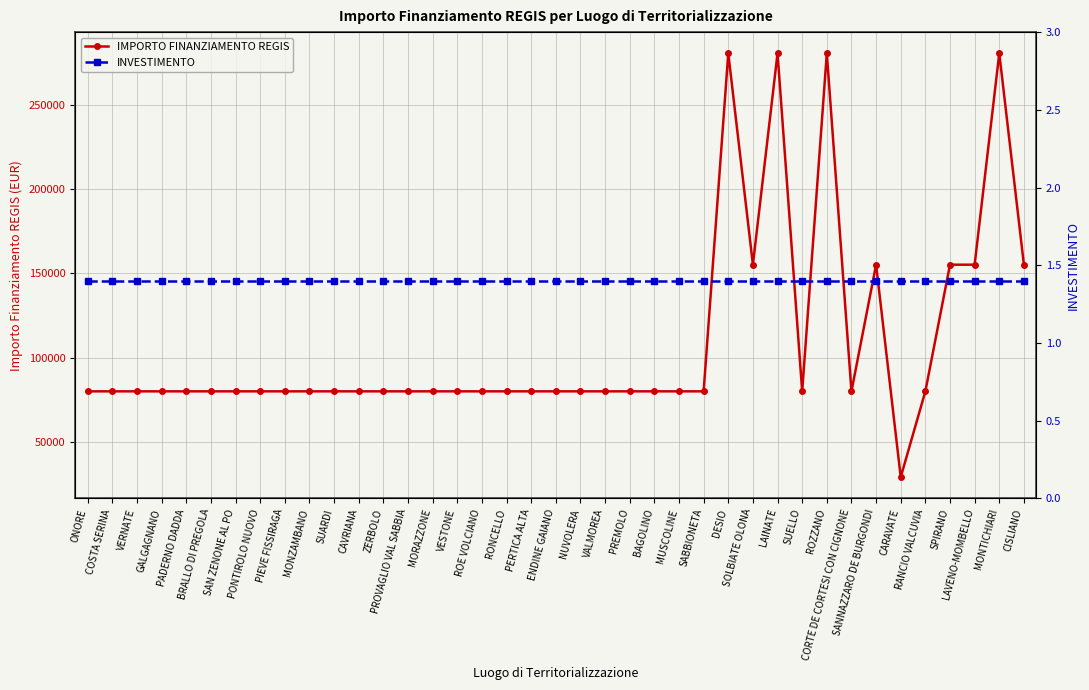

What is the label of the 21st point from the right?

PERTICA ALTA